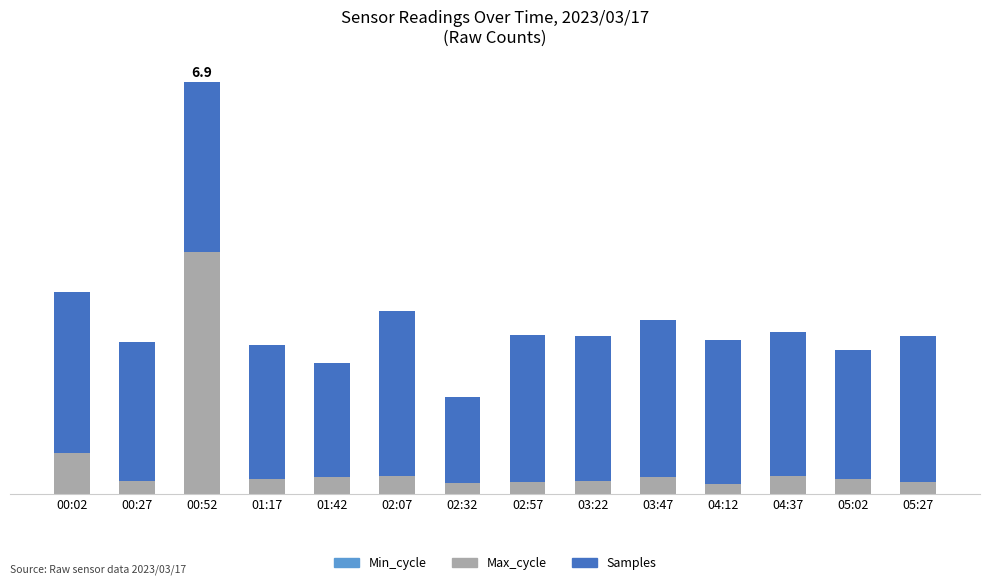

At 05:02, list the series in order from smallest to largest.

Min_cycle, Max_cycle, Samples